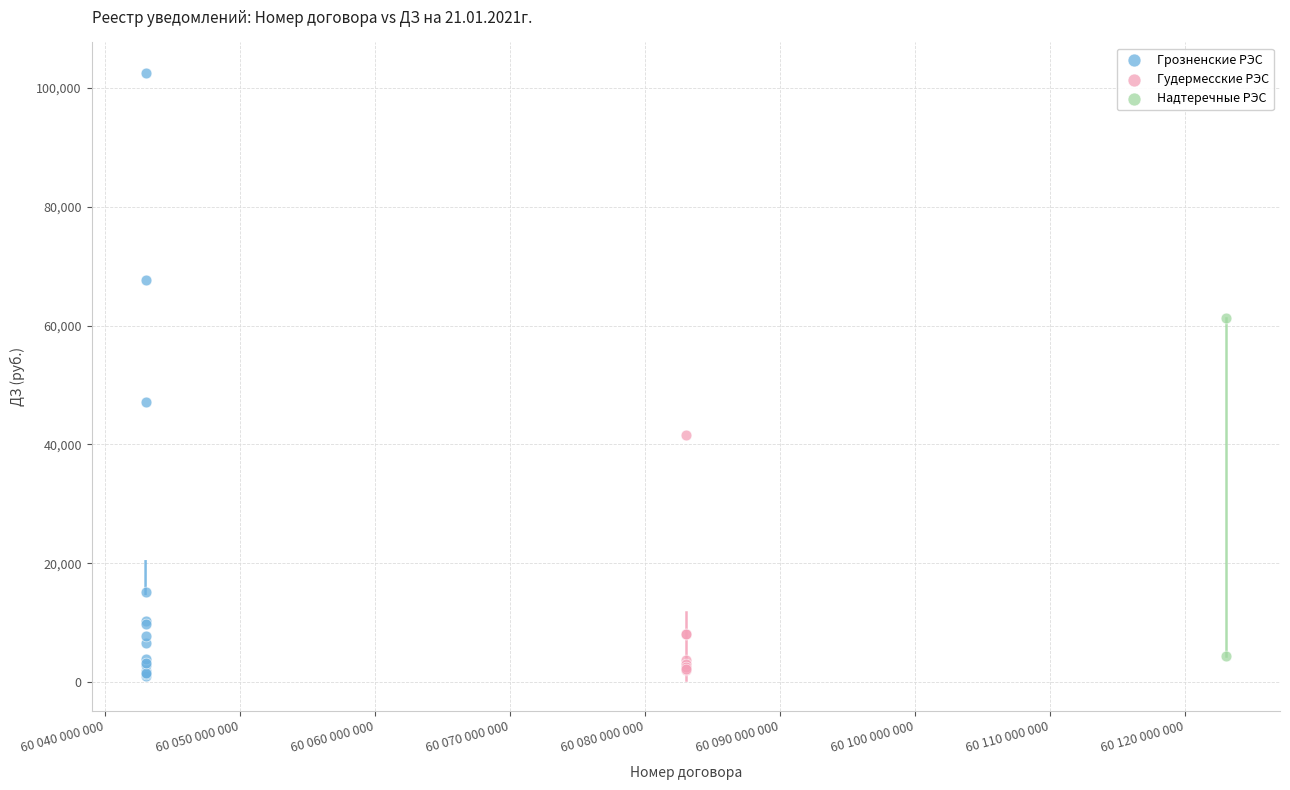

What are all the series names shown in the legend?

Грозненские РЭС, Гудермесские РЭС, Надтеречные РЭС